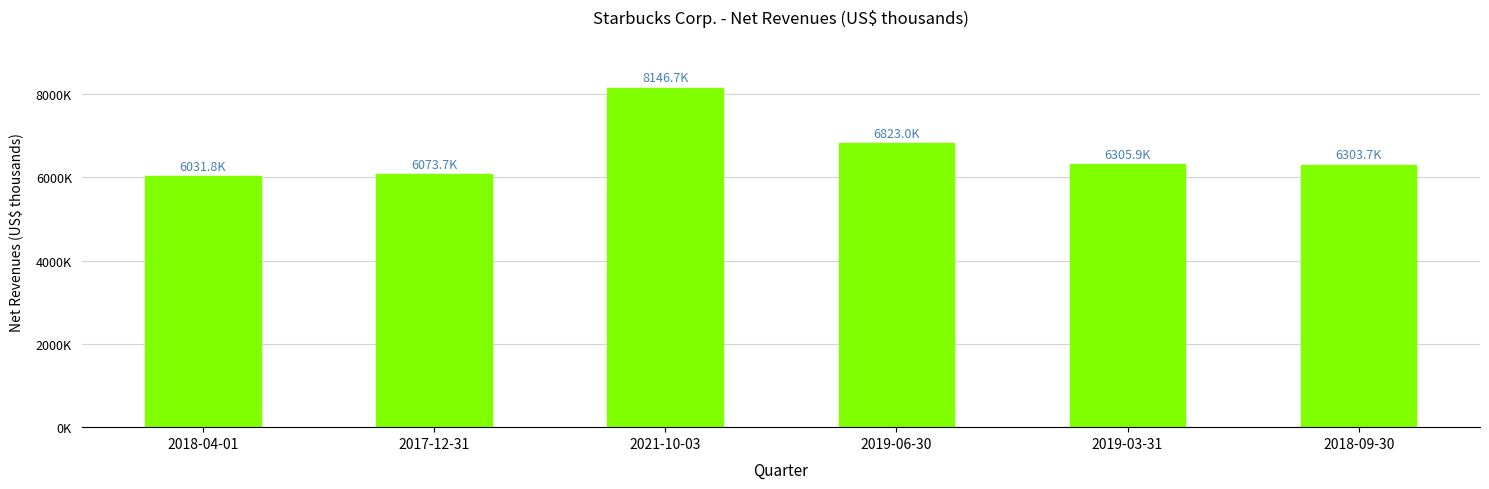

What is the greatest value displayed?

8146700